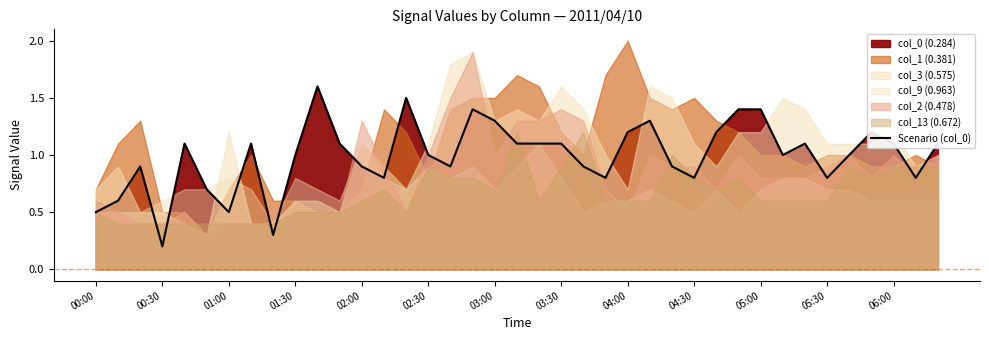

What value does the data have at 26?

0.9